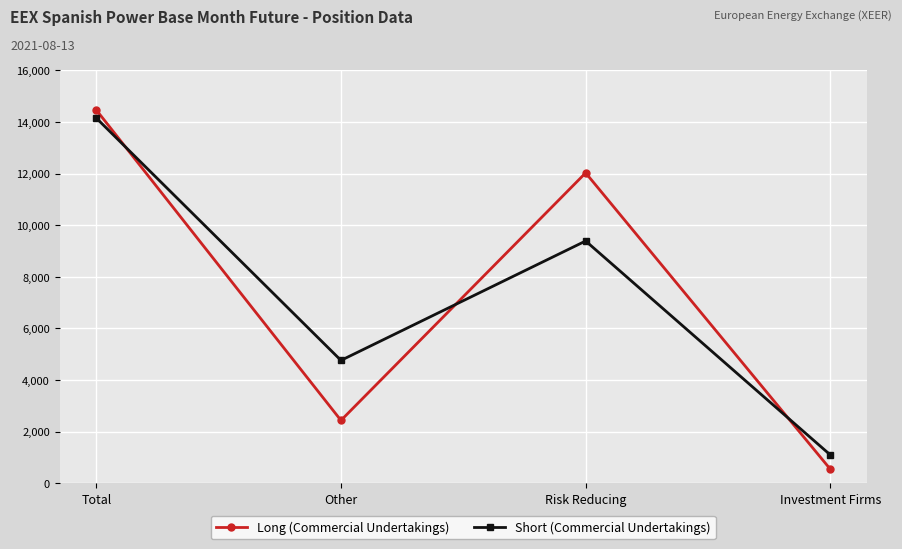

How many data points in Long (Commercial Undertakings) are above 12027?

2